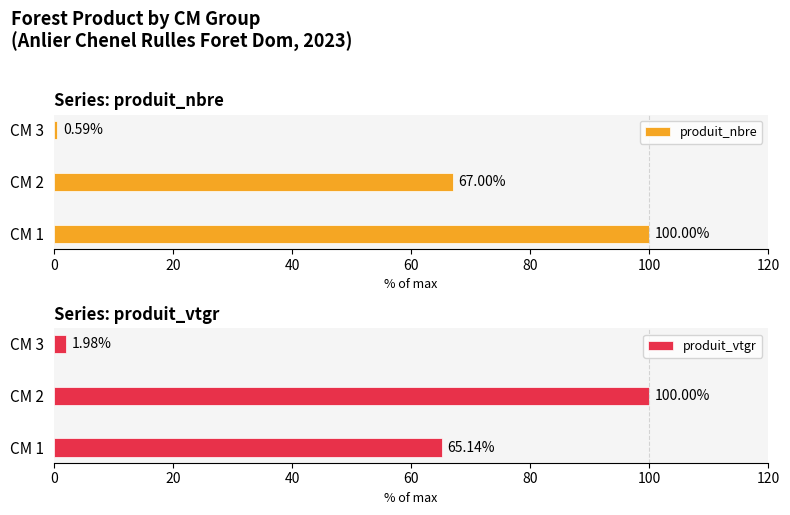

Which series has the largest total across all categories?

produit_nbre